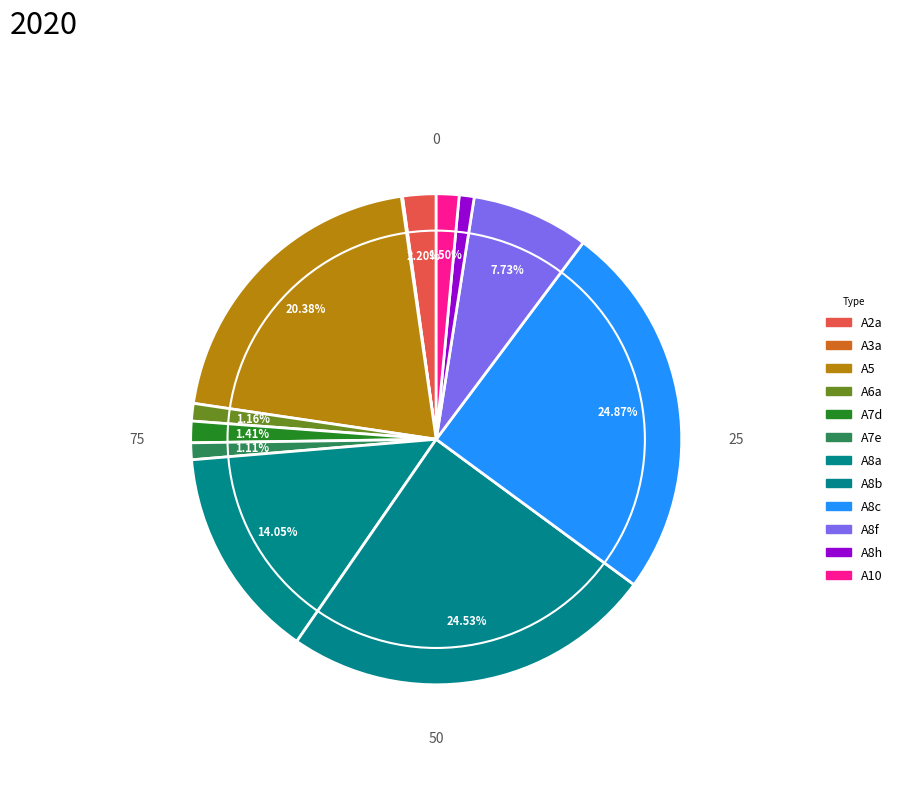

What is the smallest slice in the pie chart?

A3a